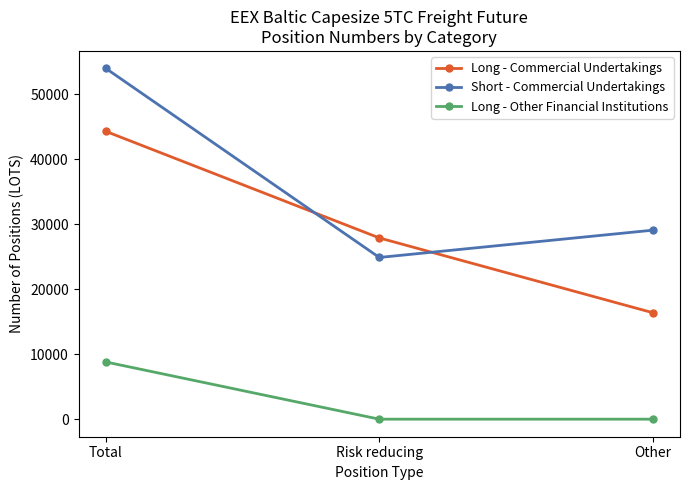

At which category is the sum across all series the highest?

Total